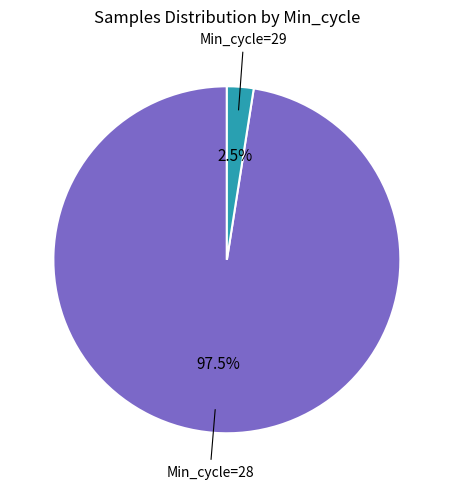

Does Min_cycle=28 represent more than half of the total?

Yes